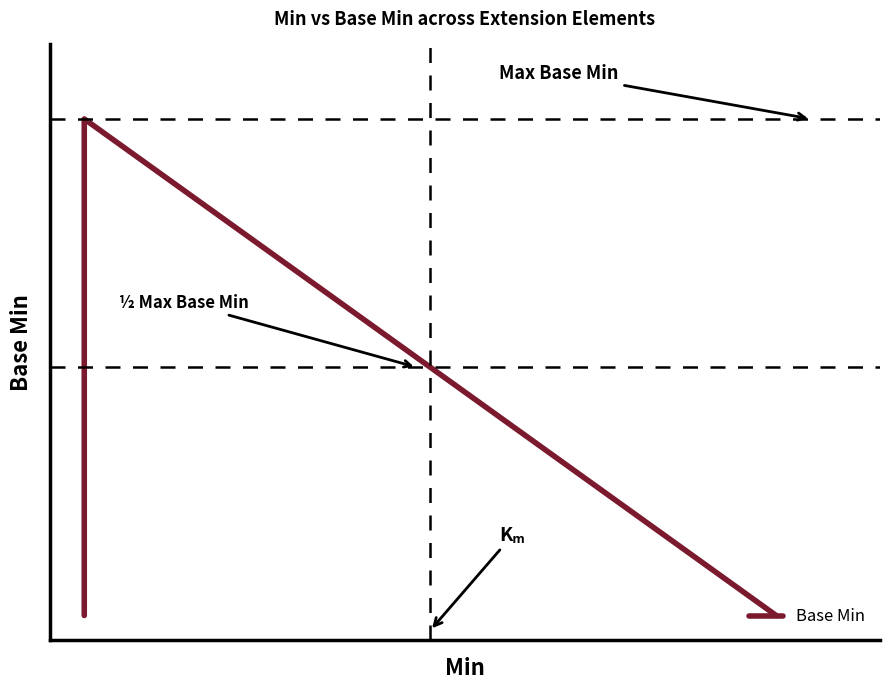

How many lines are shown in the chart?

1